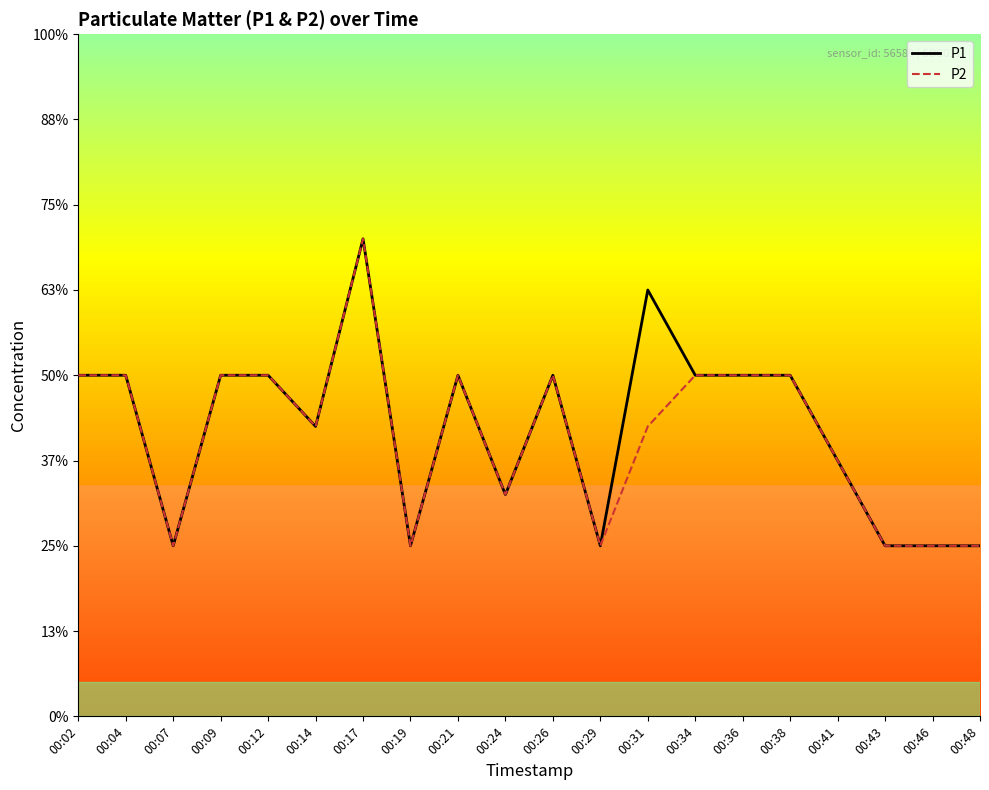

List the series in order of their overall mean, highest first.

P1, P2